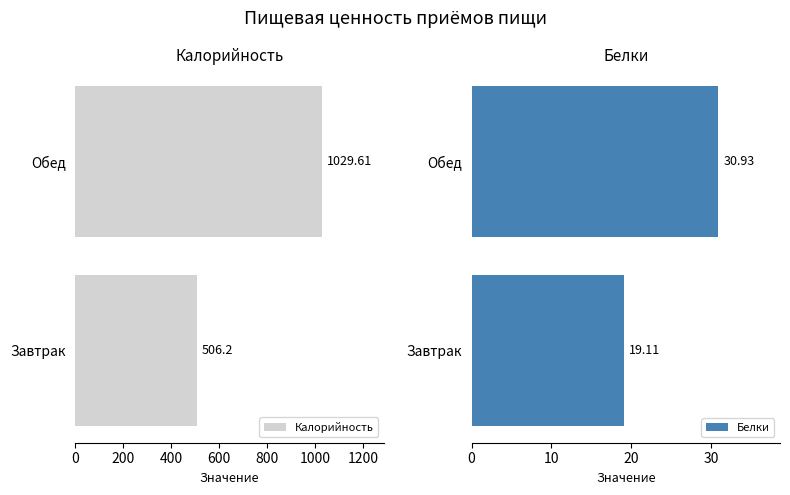

Rank the categories by Калорийность value from lowest to highest.

Завтрак, Обед